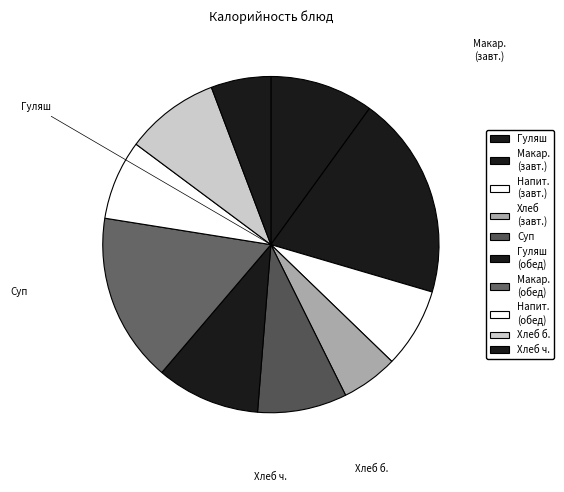

Count the number of slices in the pie.

10